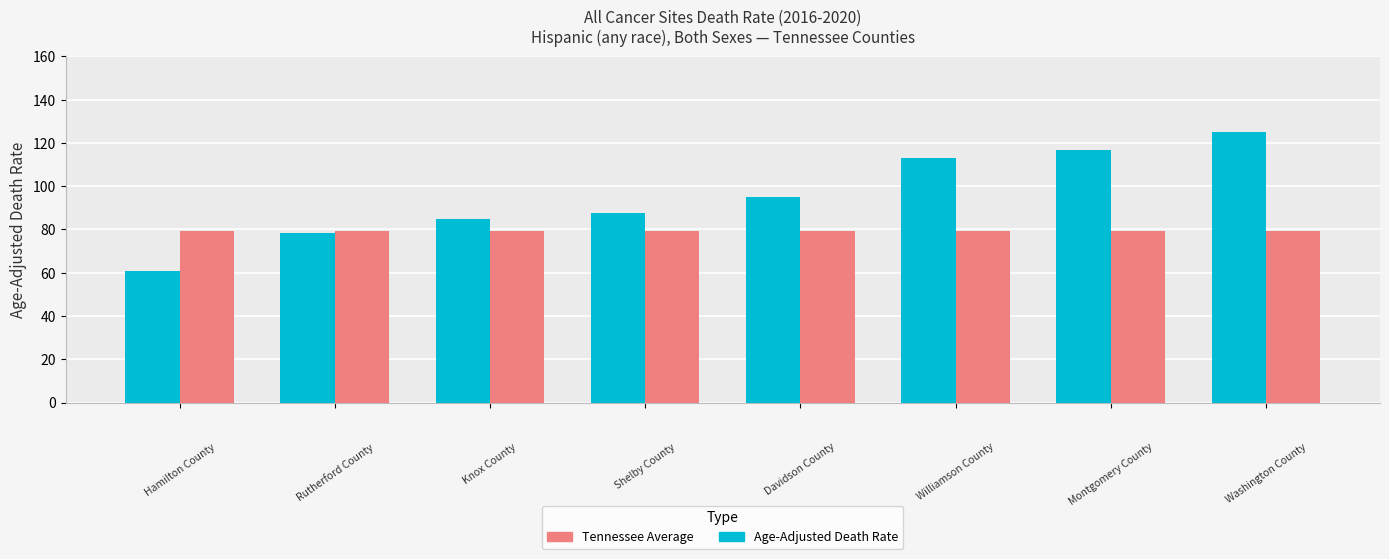

What is the highest value of the Age-Adjusted Death Rate series?

125.1